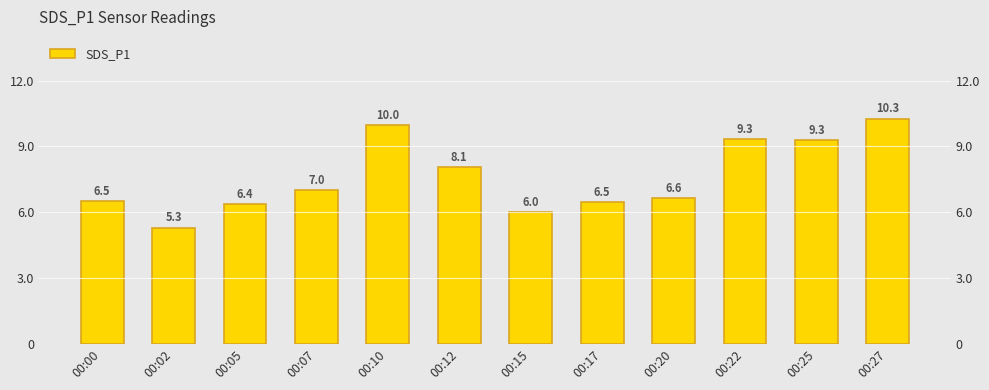

Reading right to left, what are all the values shown in this chart?

00:27=10.3	00:25=9.3	00:22=9.3	00:20=6.6	00:17=6.5	00:15=6.0	00:12=8.1	00:10=10.0	00:07=7.0	00:05=6.4	00:02=5.3	00:00=6.5